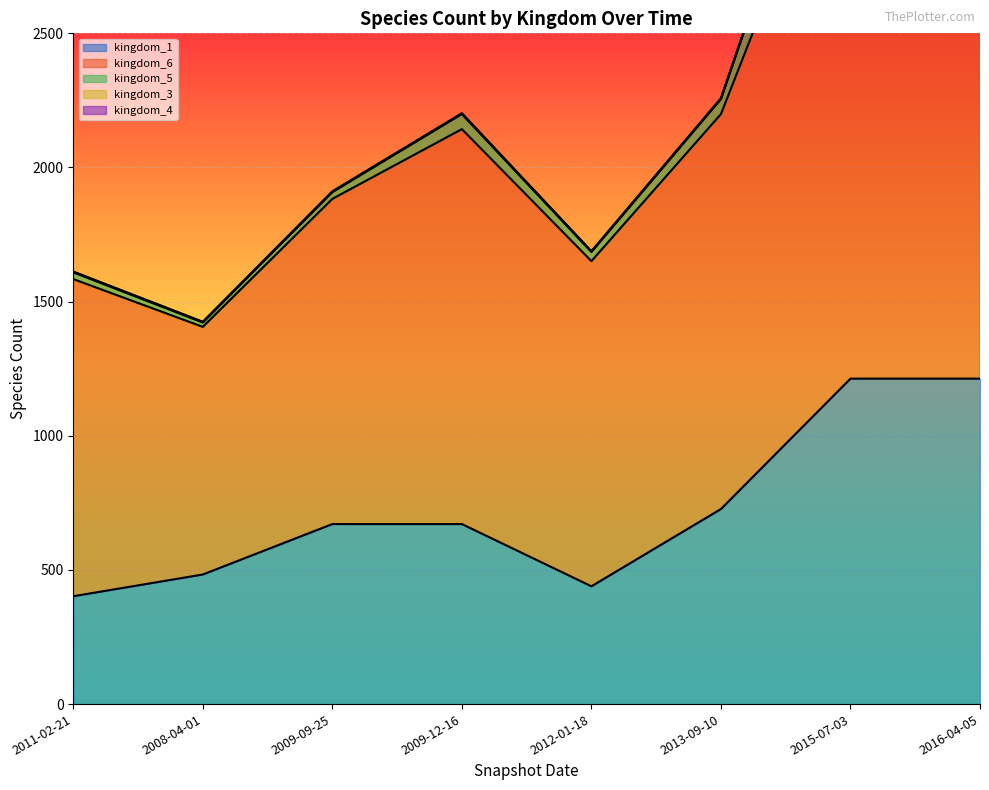

The value of kingdom_1 at 2013-09-10 is 727. True or false?

True